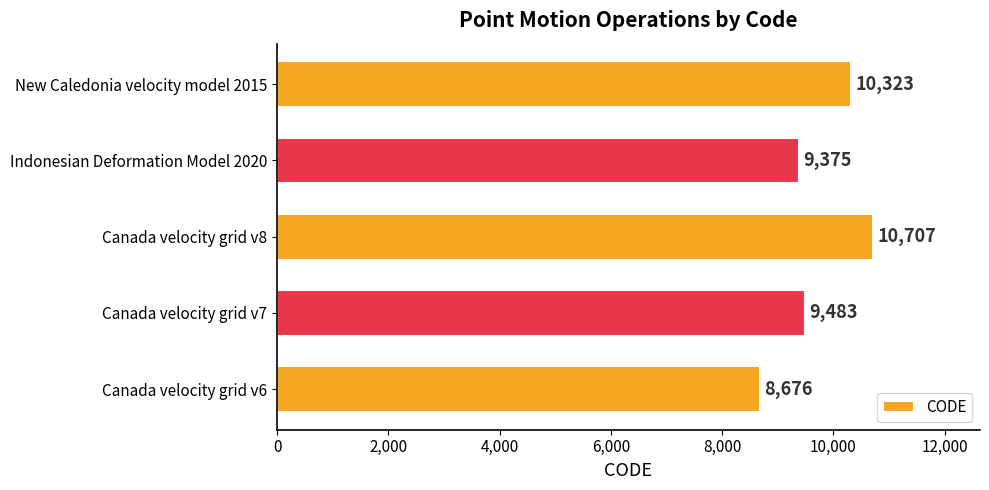

Reading top to bottom, transcribe all the data shown in this chart.

10323	9375	10707	9483	8676